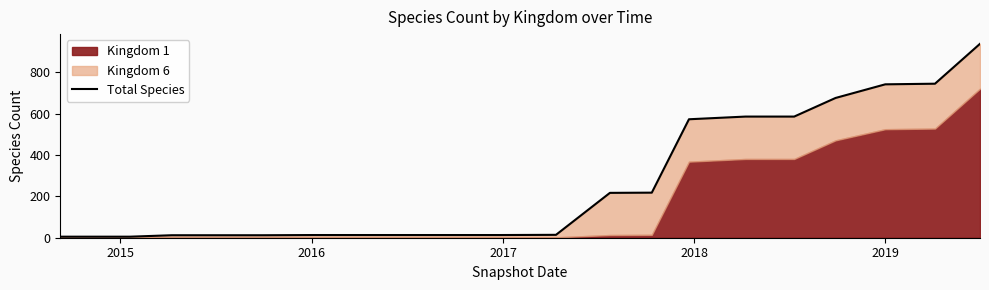

True or false: there are more than 2 points higher than both neighbors.

False